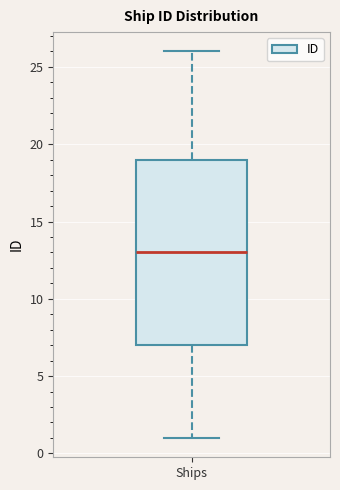

Where does the upper whisker of the box for Ships end on the y-axis? The values are not printed on the chart, so give them approximately, as read against the axis.

26